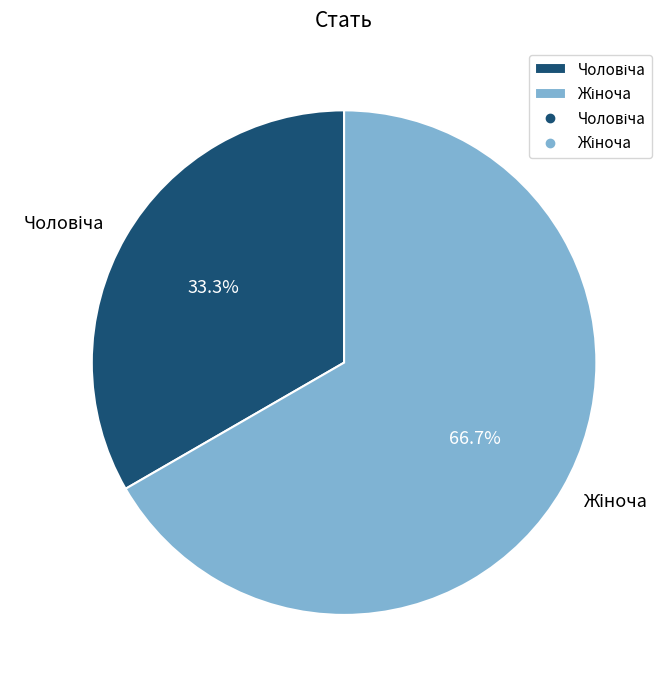

Is there any slice that represents more than half of the pie?

Yes